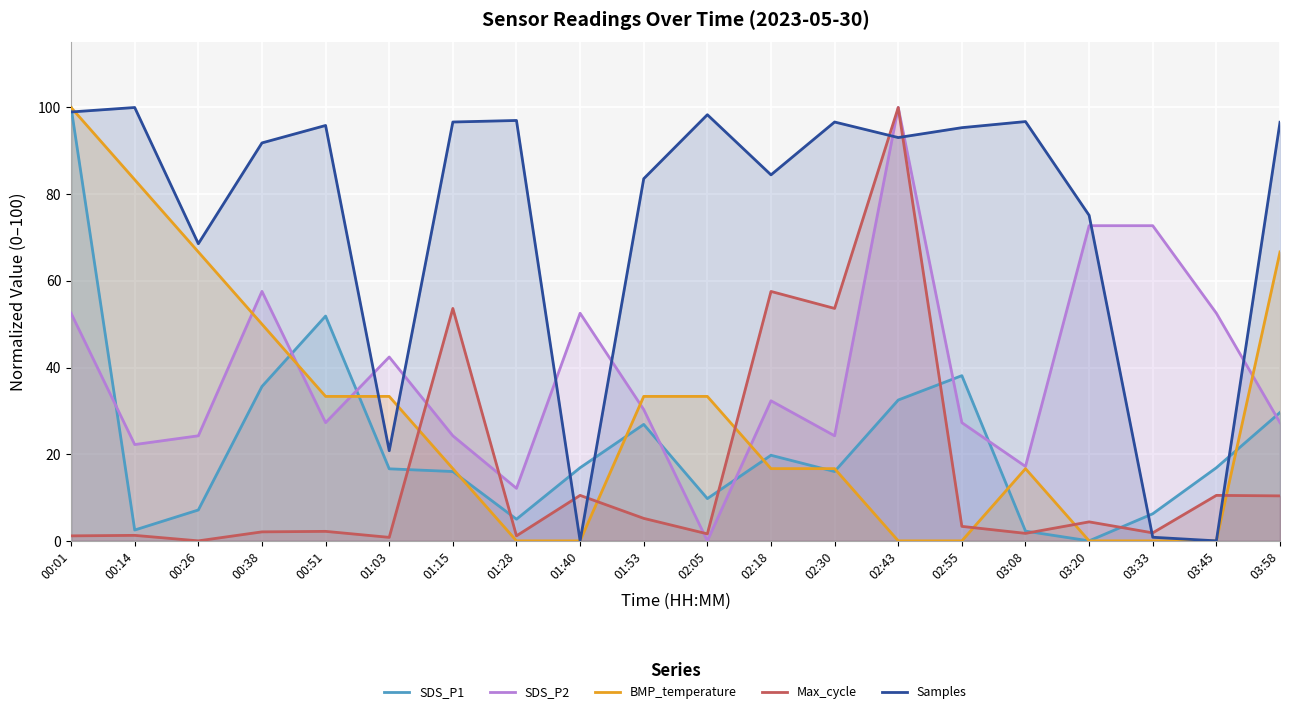

What is the highest value of the BMP_temperature series?

100.0